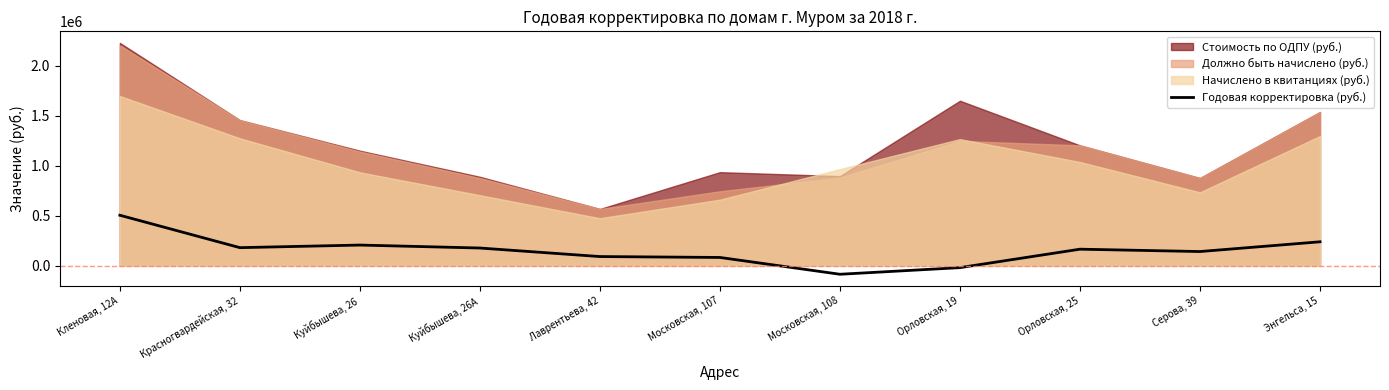

Reading left to right, what are all the values shown in this chart?

Кленовая, 12А=504970.8	Красногвардейская, 32=181339.1	Куйбышева, 26=207223.0	Куйбышева, 26А=177630.5	Лаврентьева, 42=92448.2	Московская, 107=83471.0	Московская, 108=-84319.1	Орловская, 19=-18093.8	Орловская, 25=166032.5	Серова, 39=142485.0	Энгельса, 15=239930.1